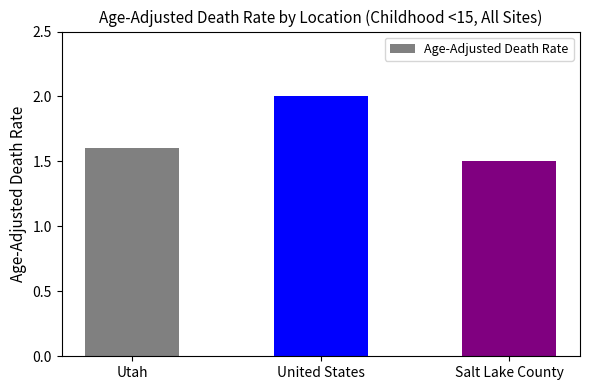

Between Salt Lake County and United States, which is larger?

United States